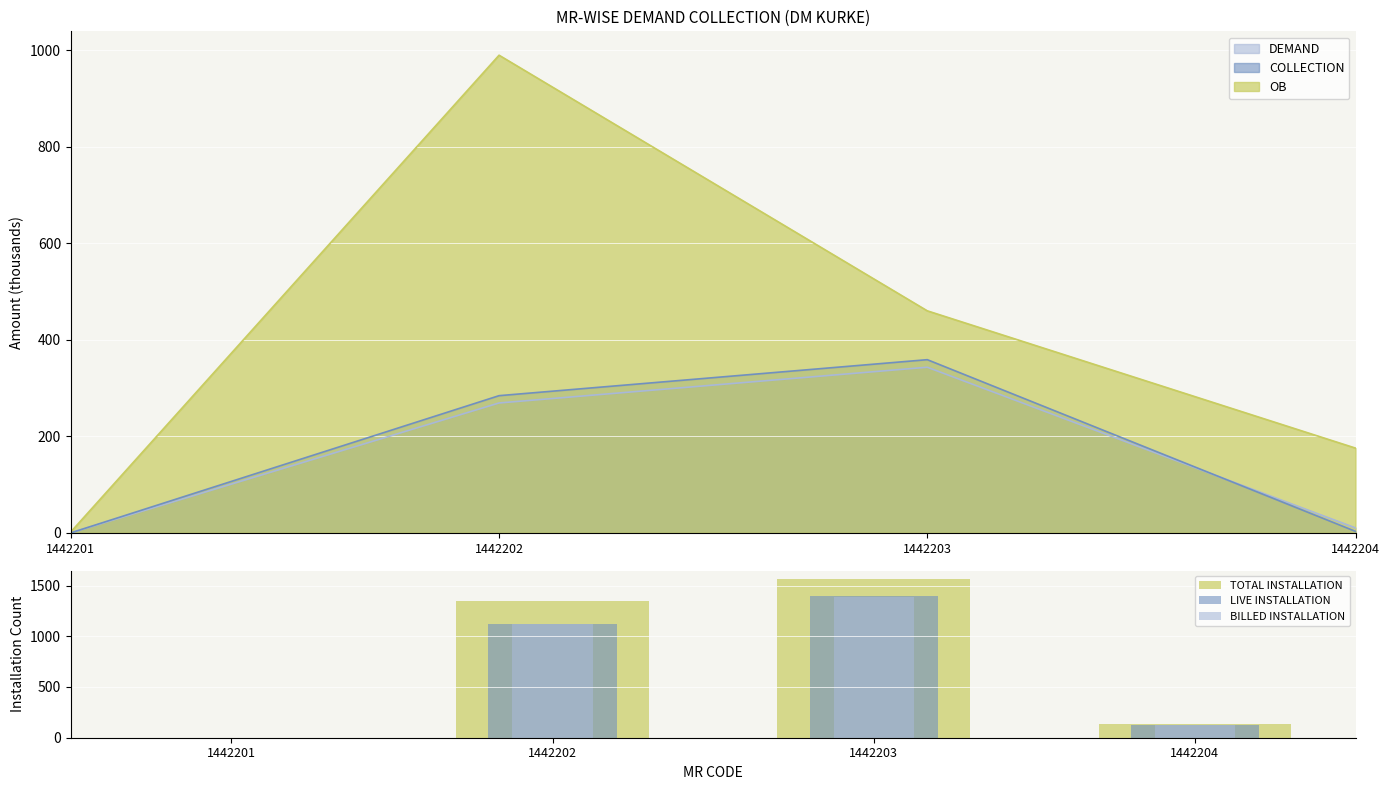

Reading right to left, transcribe all the data shown in this chart.

TOTAL INSTALLATION: 1442204=137	1442203=1569	1442202=1352	1442201=1
LIVE INSTALLATION: 1442204=129	1442203=1392	1442202=1117	1442201=1
BILLED INSTALLATION: 1442204=129	1442203=1391	1442202=1117	1442201=0